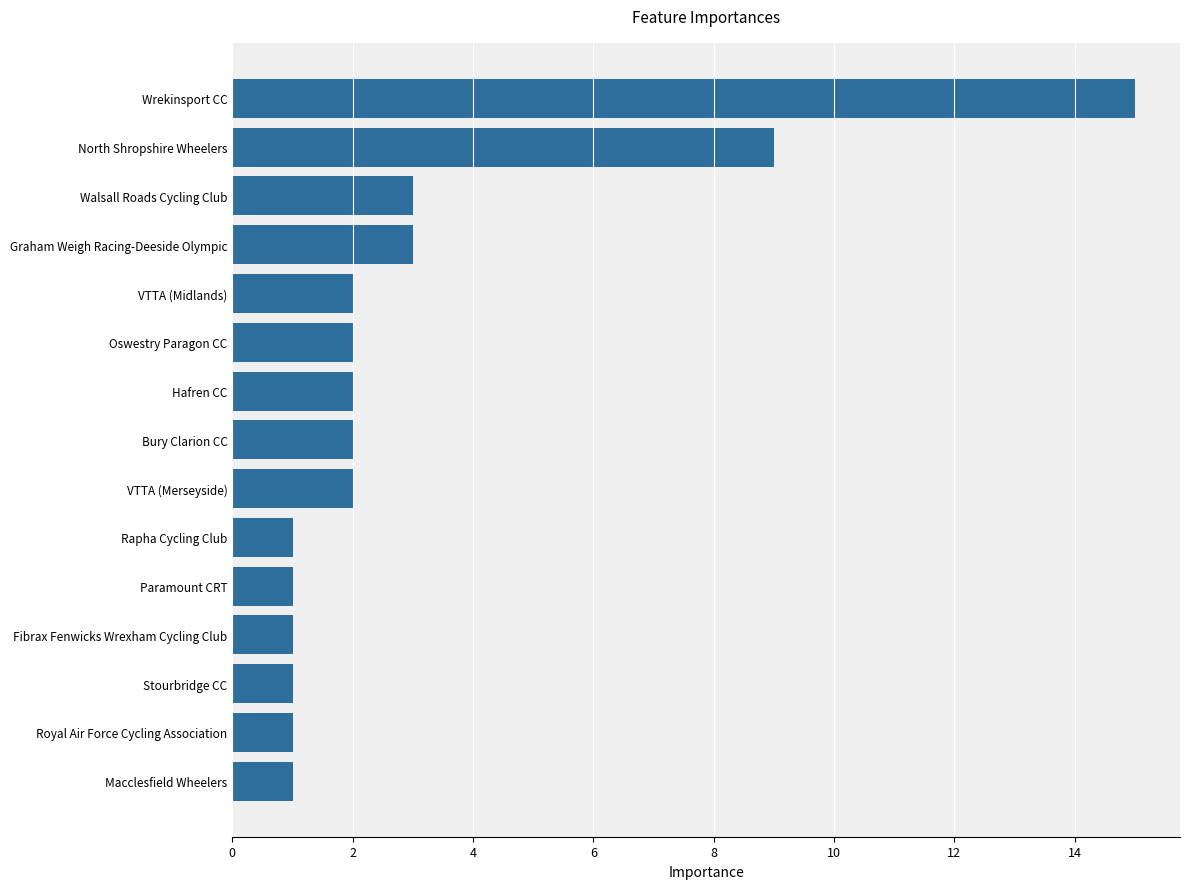

What is the difference between the maximum and minimum values?

14